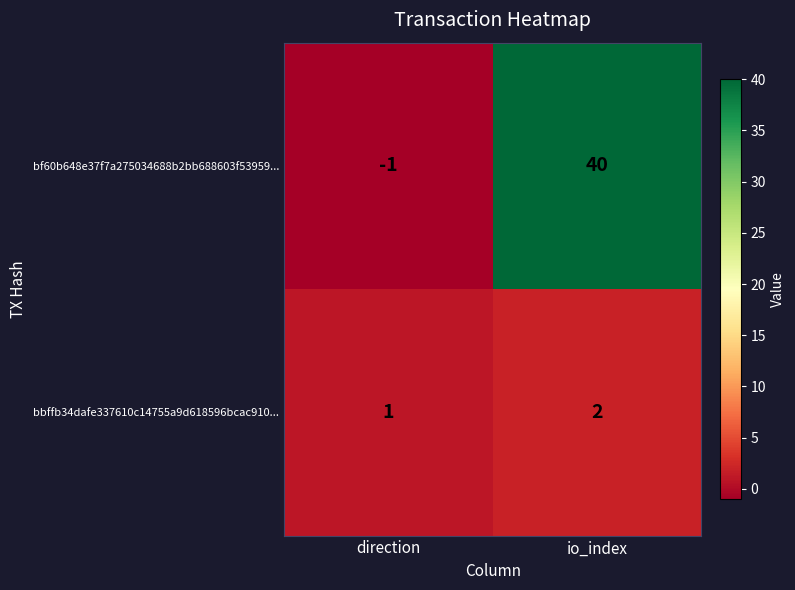

Which series changed the most between direction and io_index?

bf60b648e37f7a275034688b2bb688603f53959...